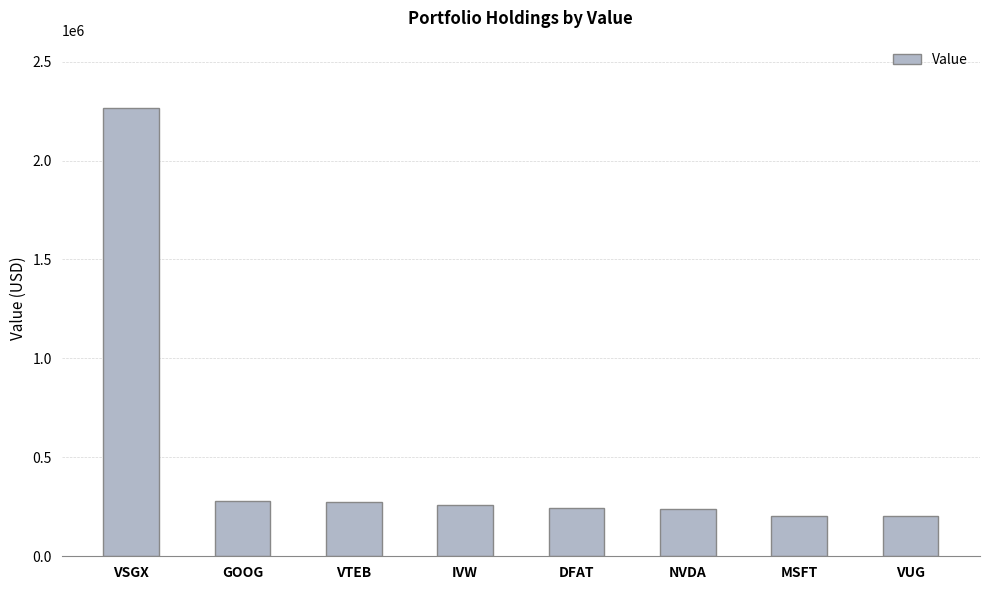

How many values are below 258000?

4